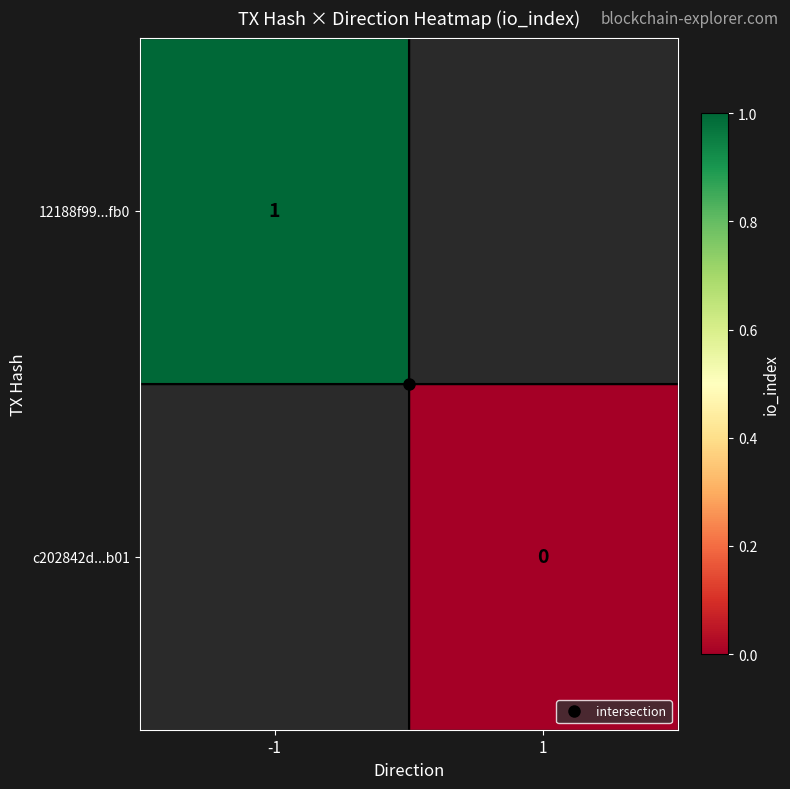

Which category has the lowest value in the 12188f99...fb0 series?

-1